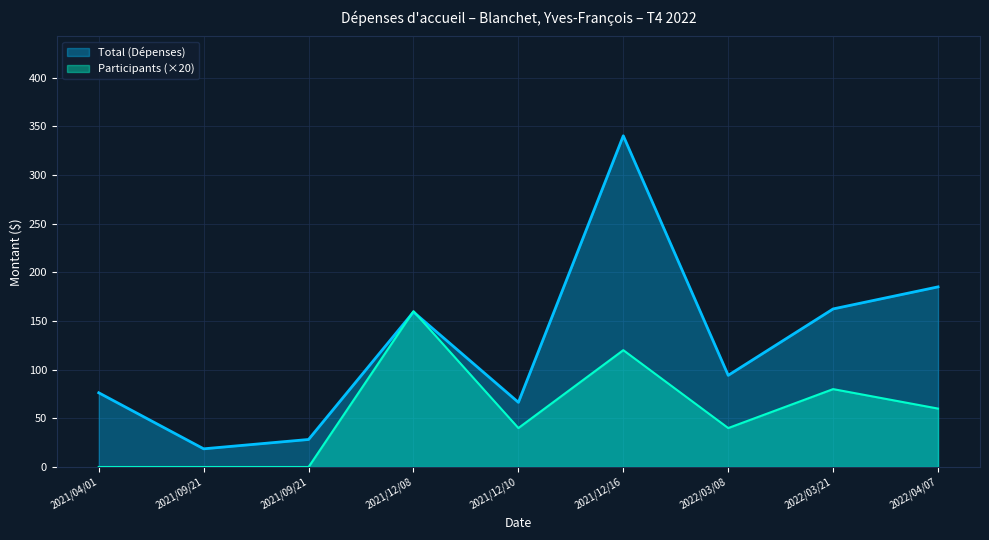

What is the maximum value for Total (Dépenses)?

340.1